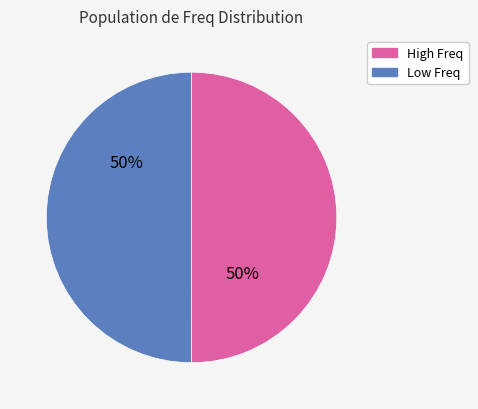

How many slices are in this pie chart?

2